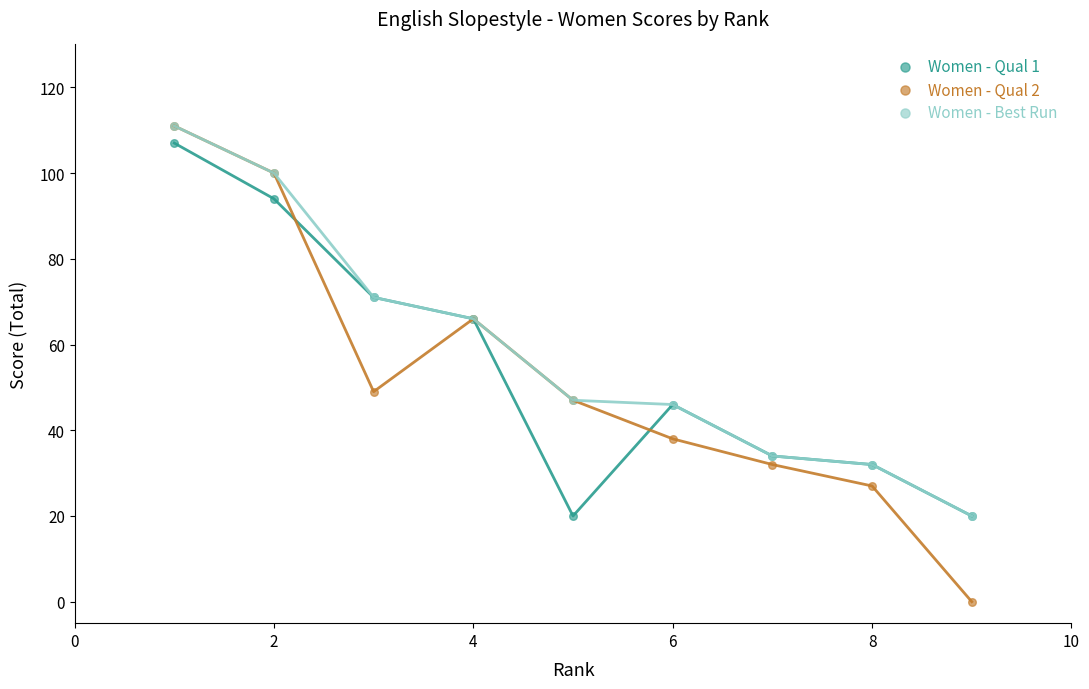

What are all the series names shown in the legend?

Women - Qual 1, Women - Qual 2, Women - Best Run